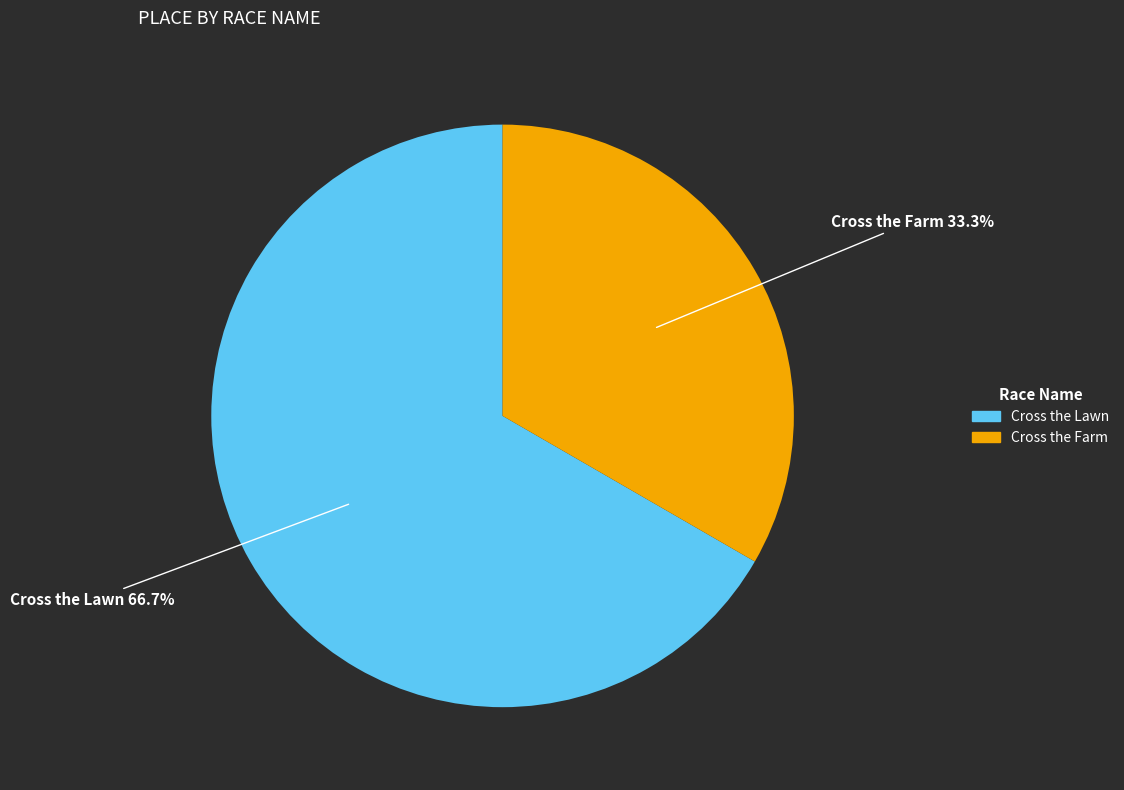

Between Cross the Lawn and Cross the Farm, which is larger?

Cross the Lawn